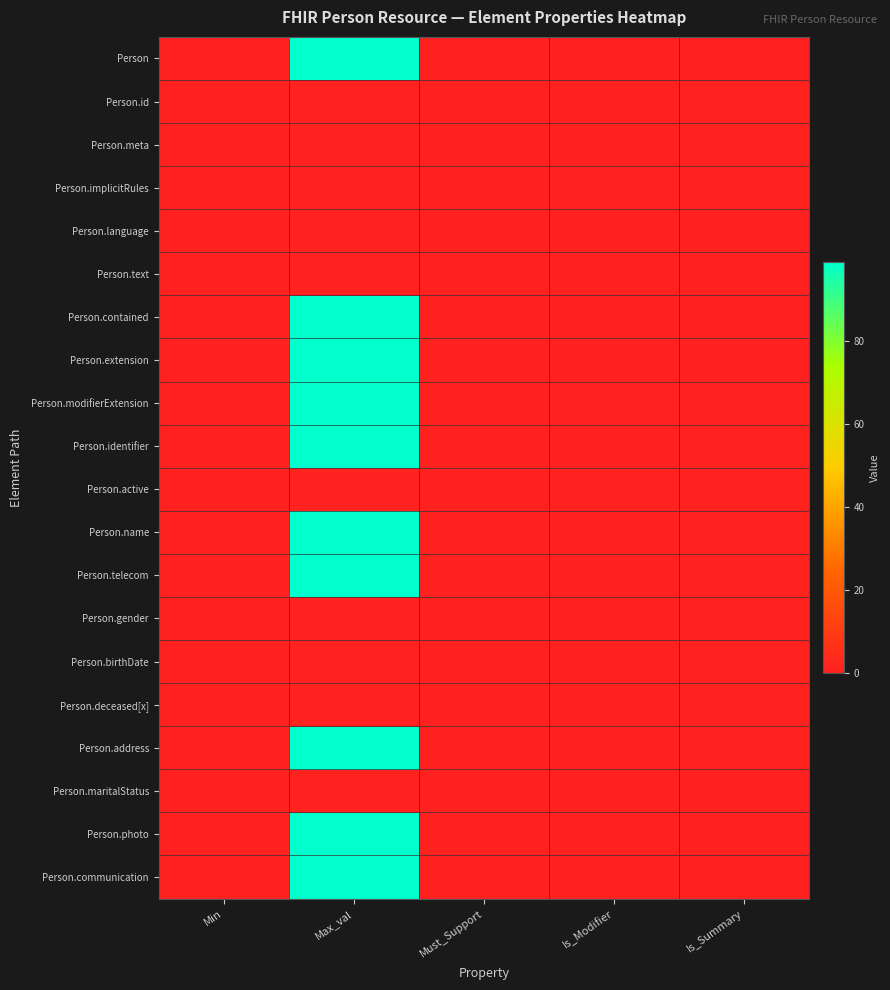

How many categories are shown in the chart?

5